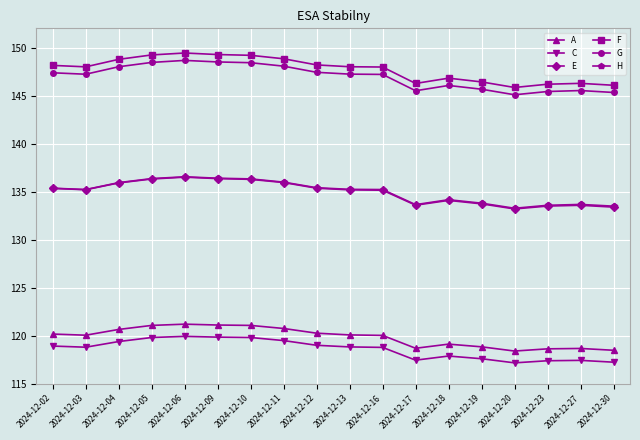

What is the total value across all series at 2024-12-27?

795.1